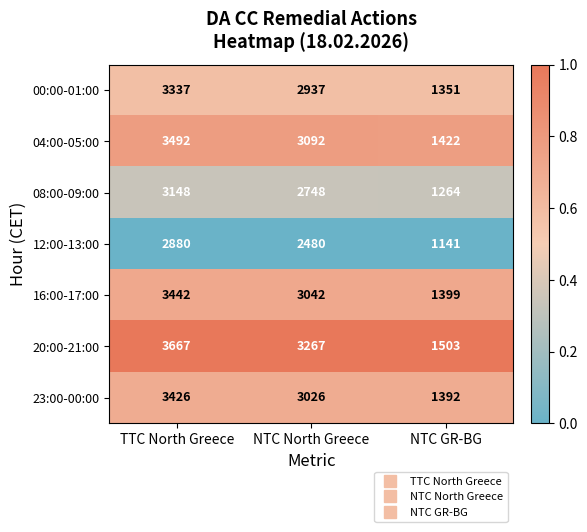

Which series has the largest total across all categories?

20:00-21:00